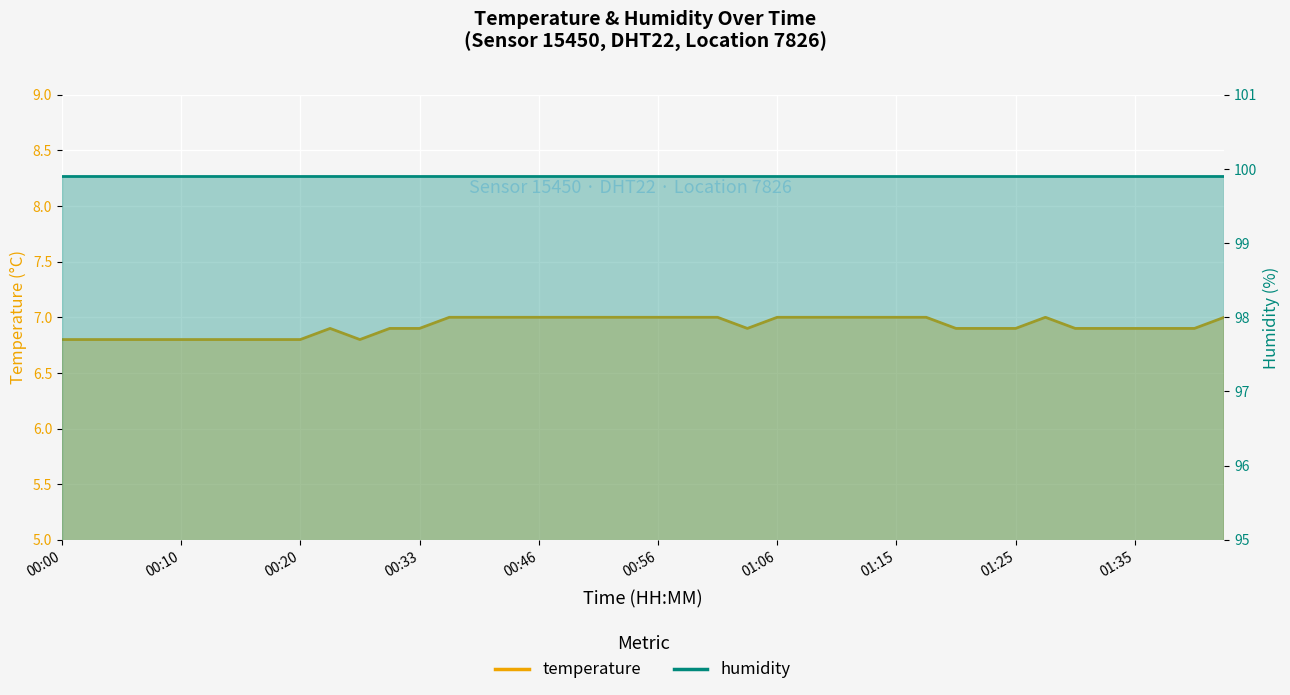

Reading right to left, extract all data points from this chart.

01:43=7.0	01:40=6.9	01:38=6.9	01:35=6.9	01:33=6.9	01:30=6.9	01:28=7.0	01:25=6.9	01:23=6.9	01:20=6.9	01:18=7.0	01:15=7.0	01:13=7.0	01:11=7.0	01:08=7.0	01:06=7.0	01:03=6.9	01:01=7.0	00:58=7.0	00:56=7.0	00:53=7.0	00:51=7.0	00:48=7.0	00:46=7.0	00:43=7.0	00:38=7.0	00:36=7.0	00:33=6.9	00:30=6.9	00:25=6.8	00:23=6.9	00:20=6.8	00:18=6.8	00:15=6.8	00:13=6.8	00:10=6.8	00:07=6.8	00:05=6.8	00:02=6.8	00:00=6.8